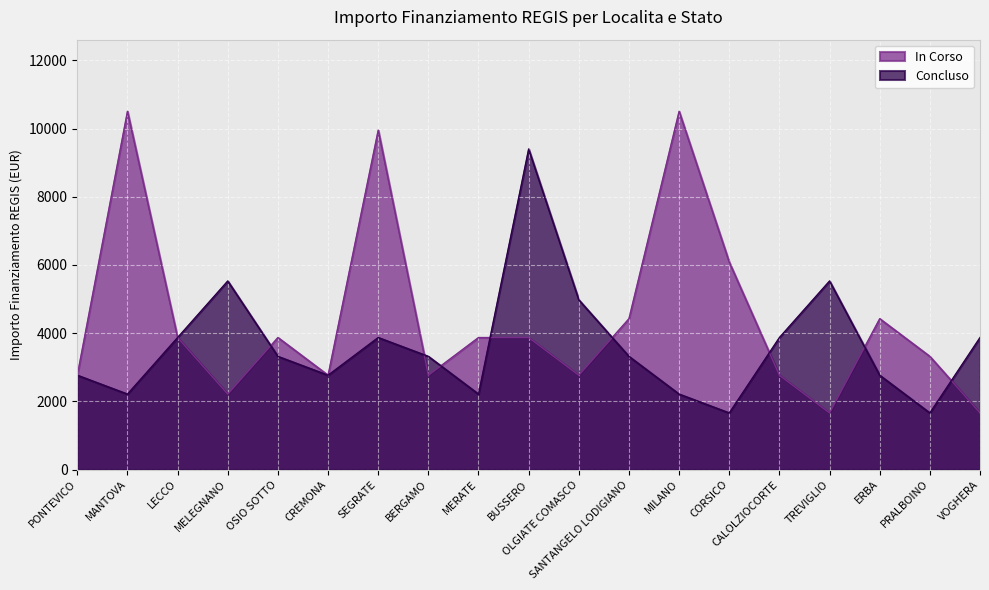

Rank the series by their average value, from highest to lowest.

In Corso, Concluso